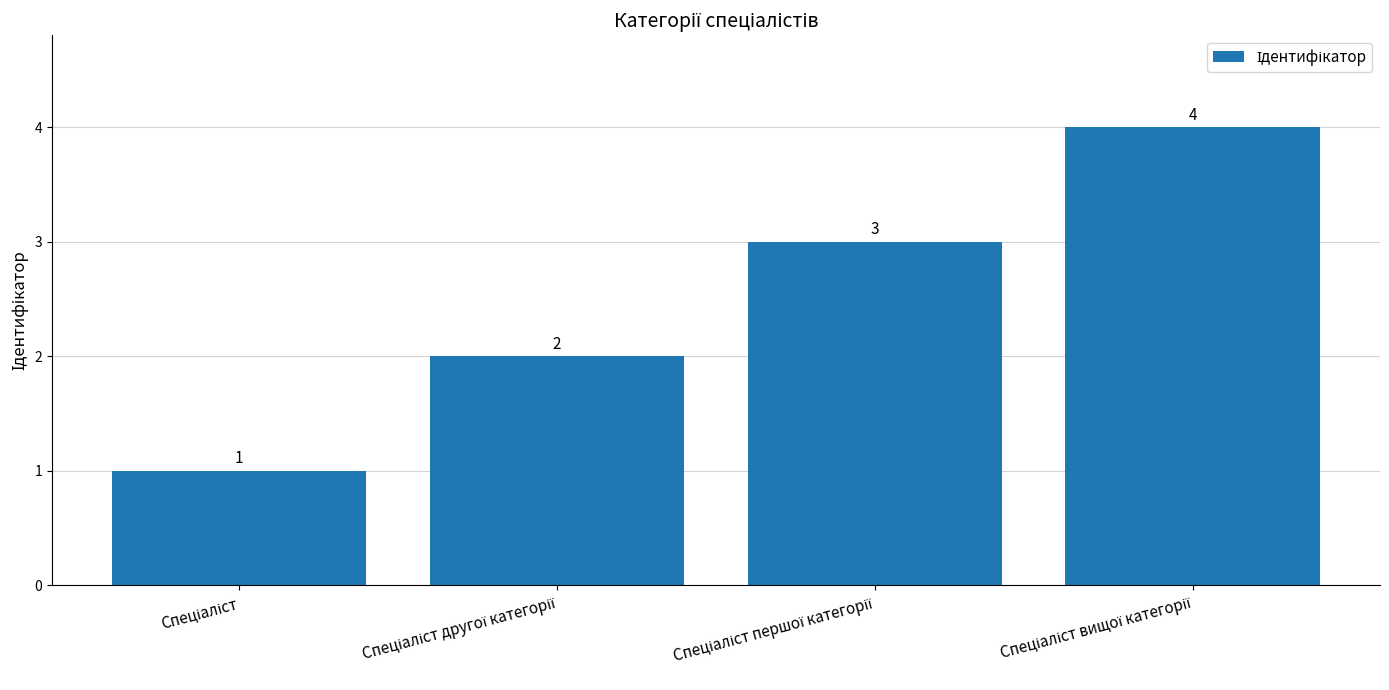

What is the greatest value displayed?

4